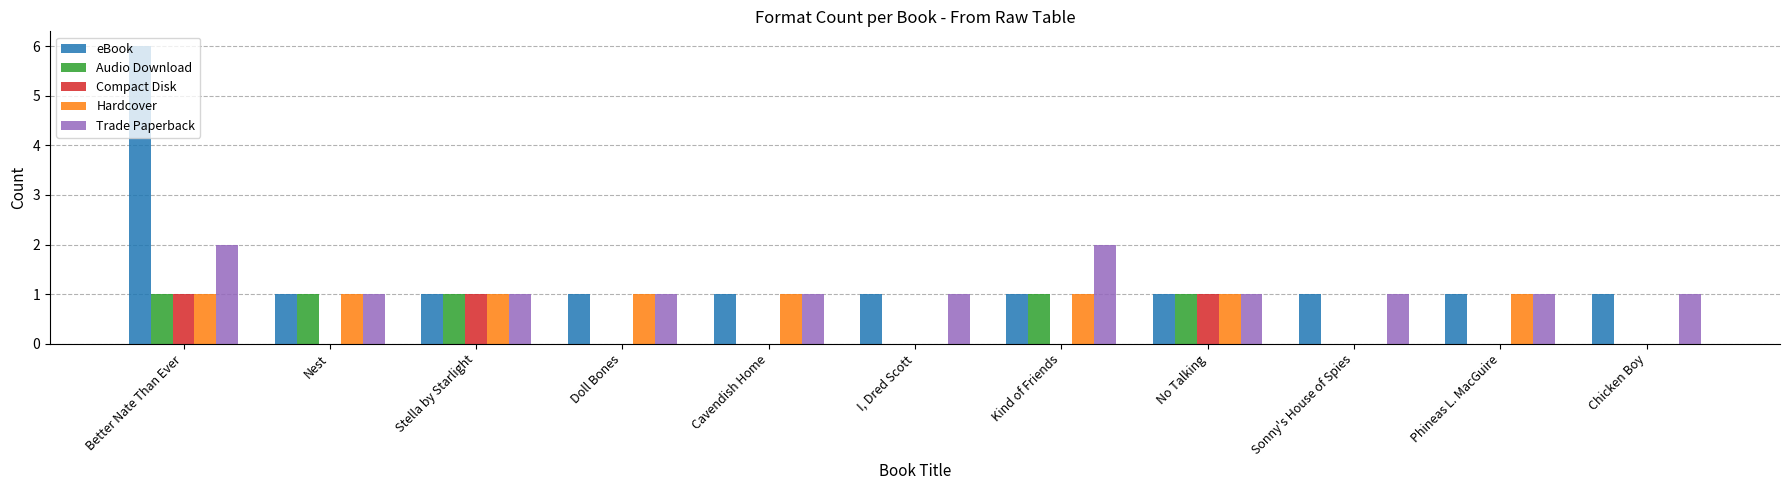

Are the bars grouped side by side (vs. stacked)?

Yes